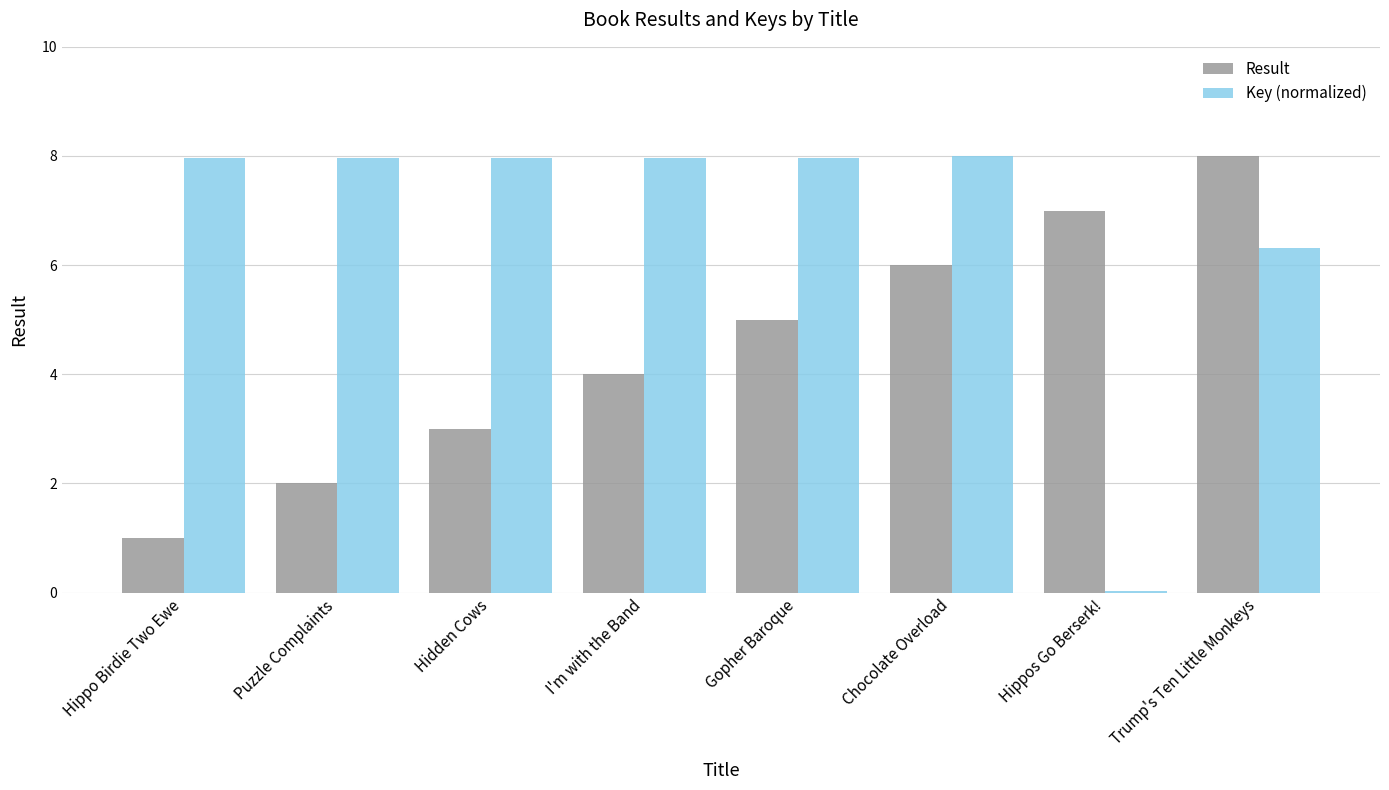

True or false: Key (normalized) has a value of 8.0 at Chocolate Overload.

True